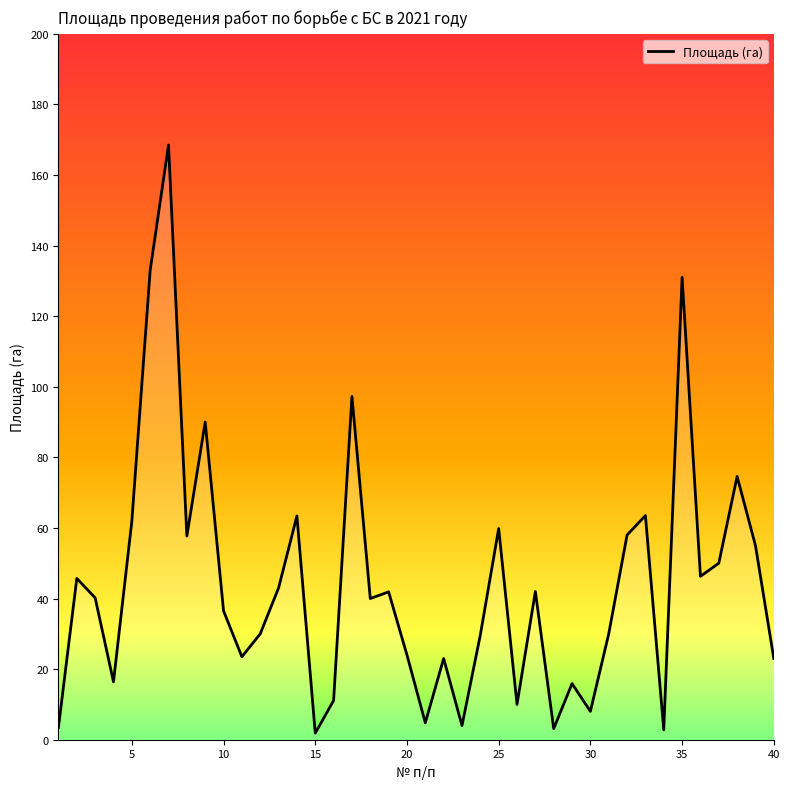

What is the difference between the maximum and minimum values?

166.6